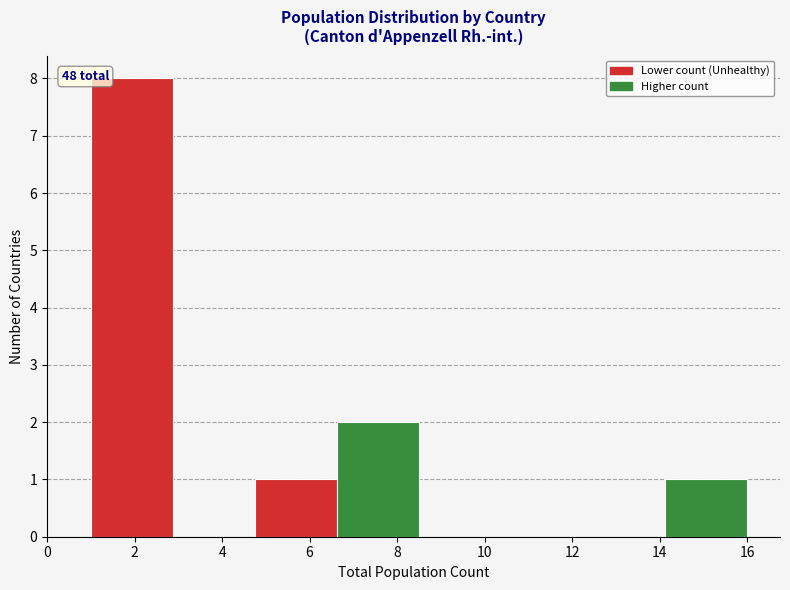

Over which range of the x-axis is the bar tallest?

1.0 to 2.8